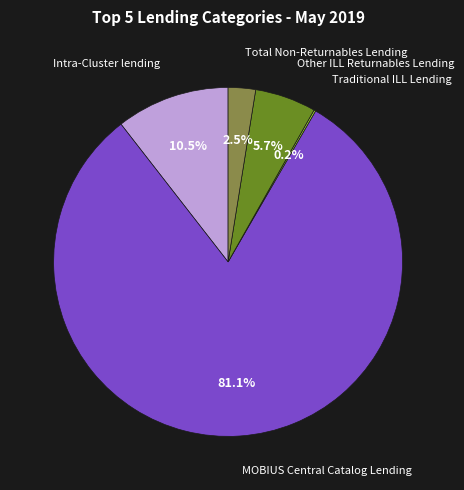

Does any single category account for the majority?

Yes